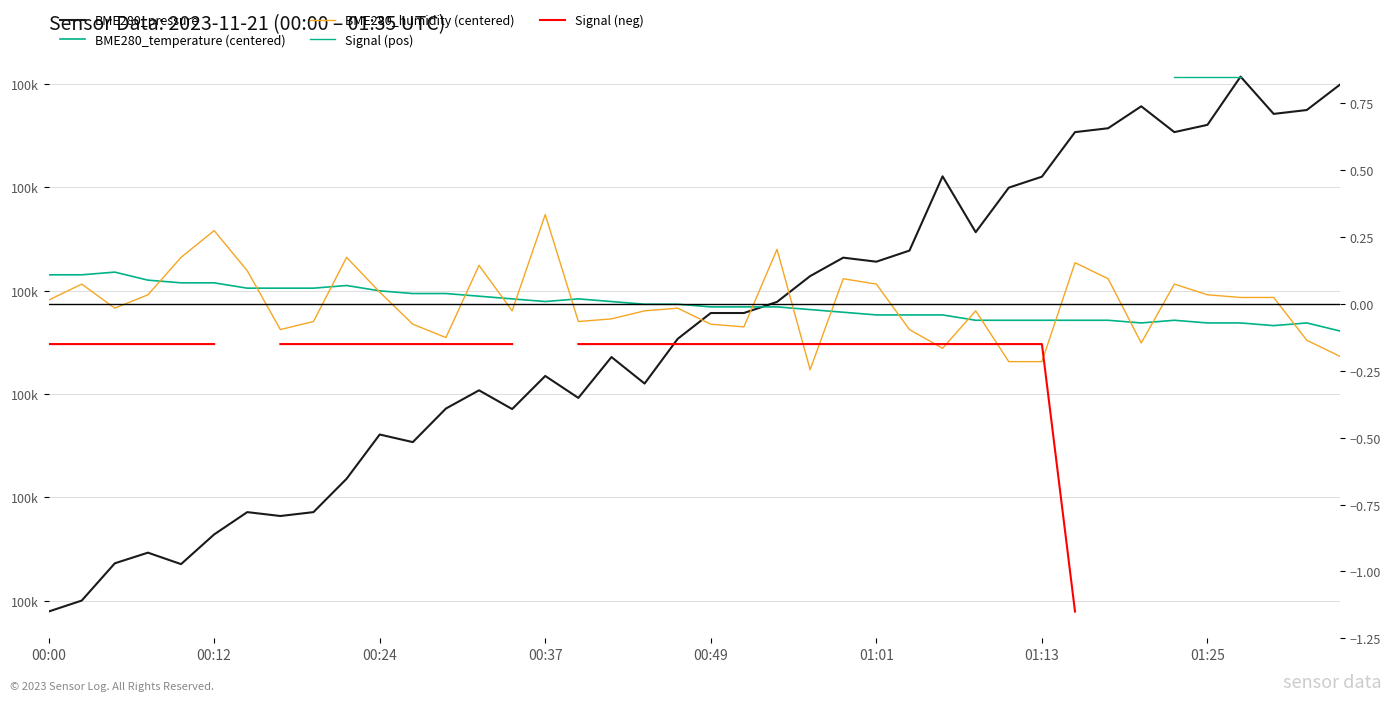

What position from the left is 00:37?

16